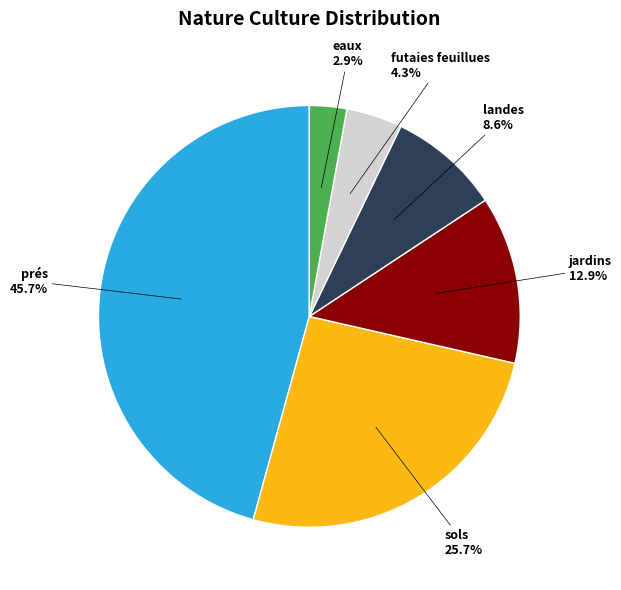

What is the largest slice in the pie chart?

prés